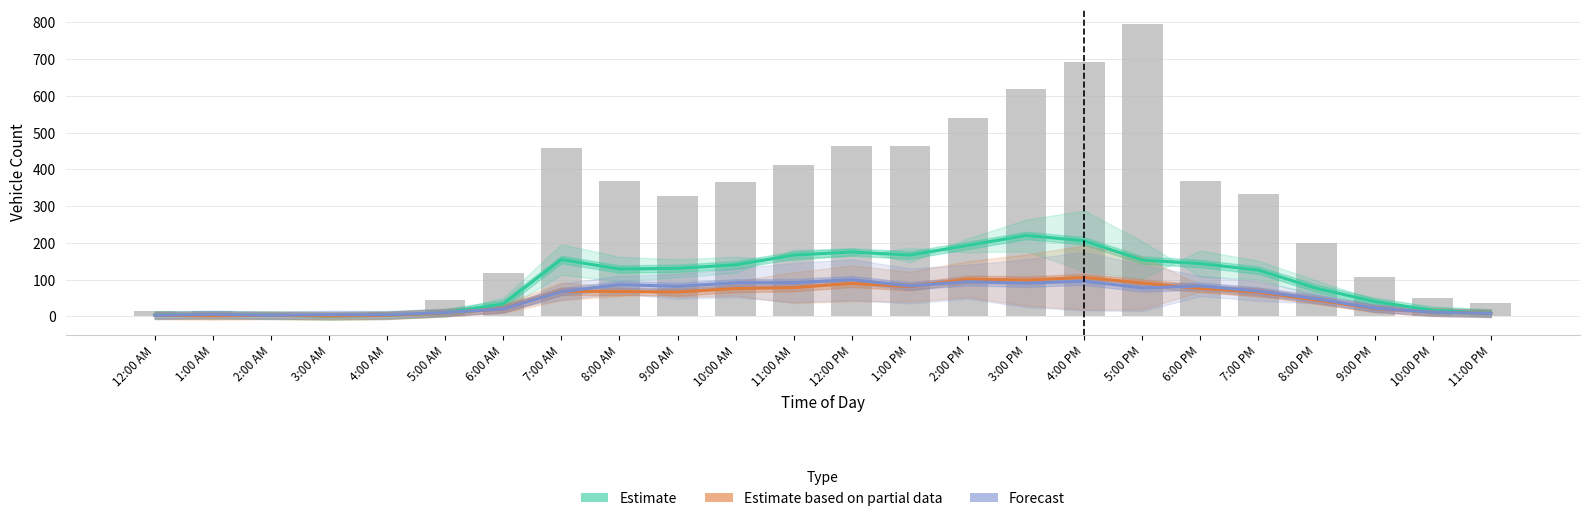

What is the total value across all series at 12:00 PM?

364.0